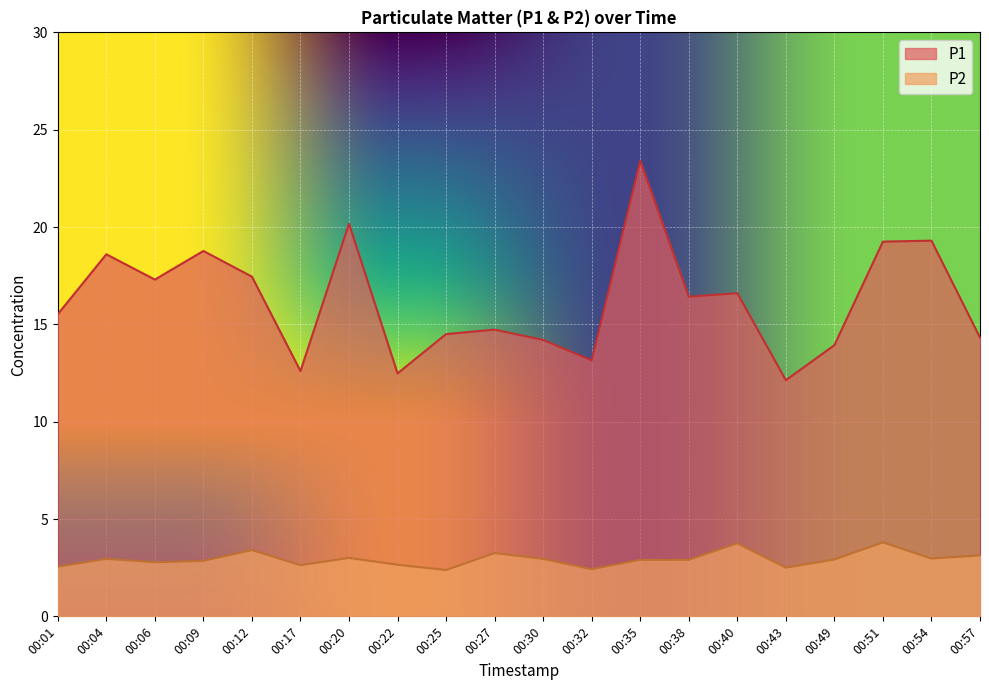

At which label does P2 reach its minimum?

00:25